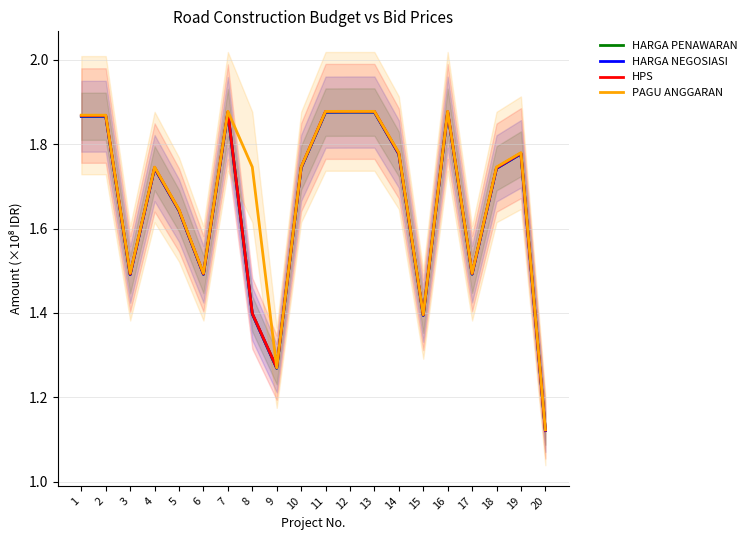

True or false: HARGA PENAWARAN has more than 0 points higher than both neighbors.

True